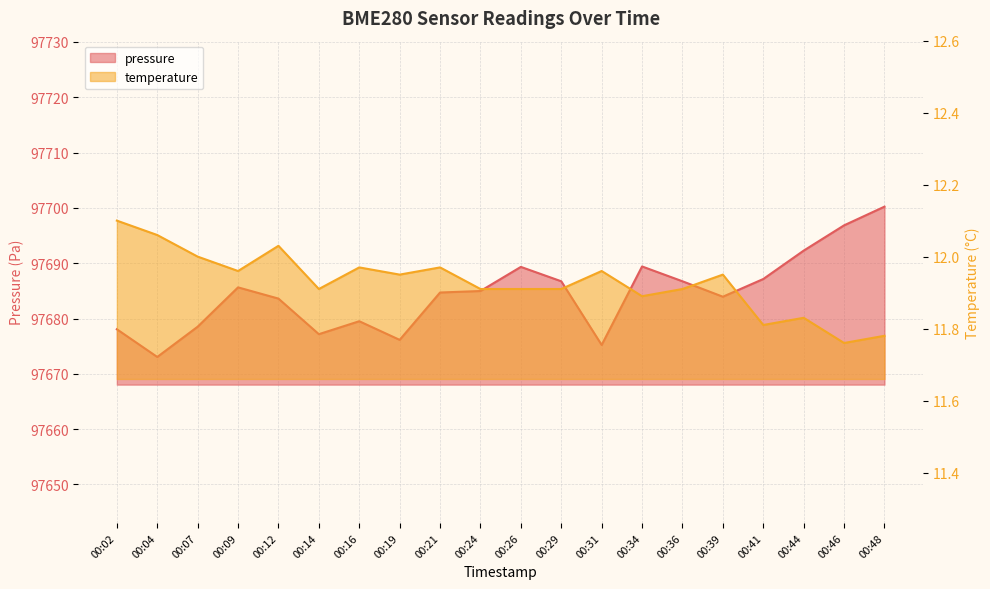

Which series has the largest range (max minus min)?

pressure